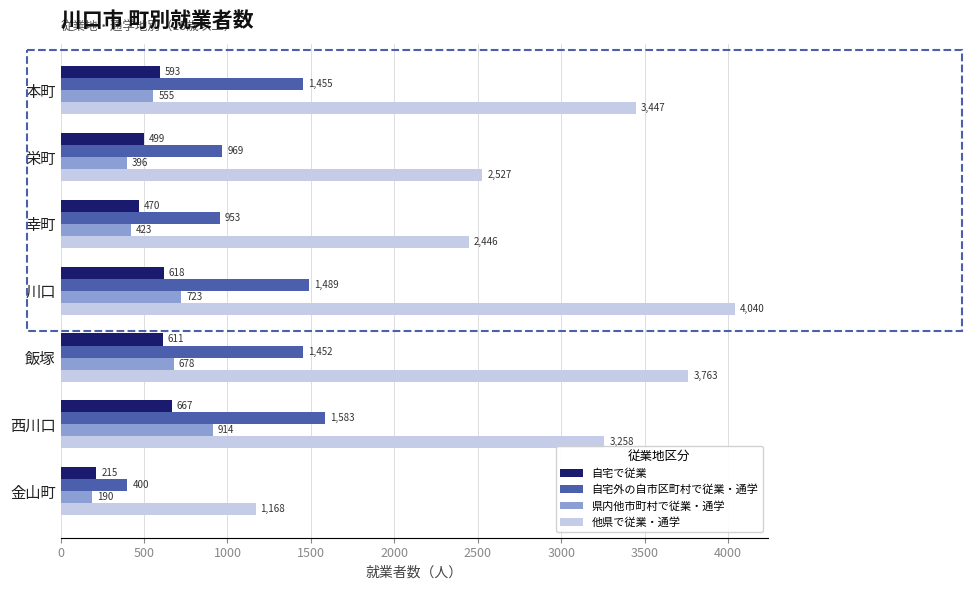

Which series has the widest spread of values?

他県で従業・通学